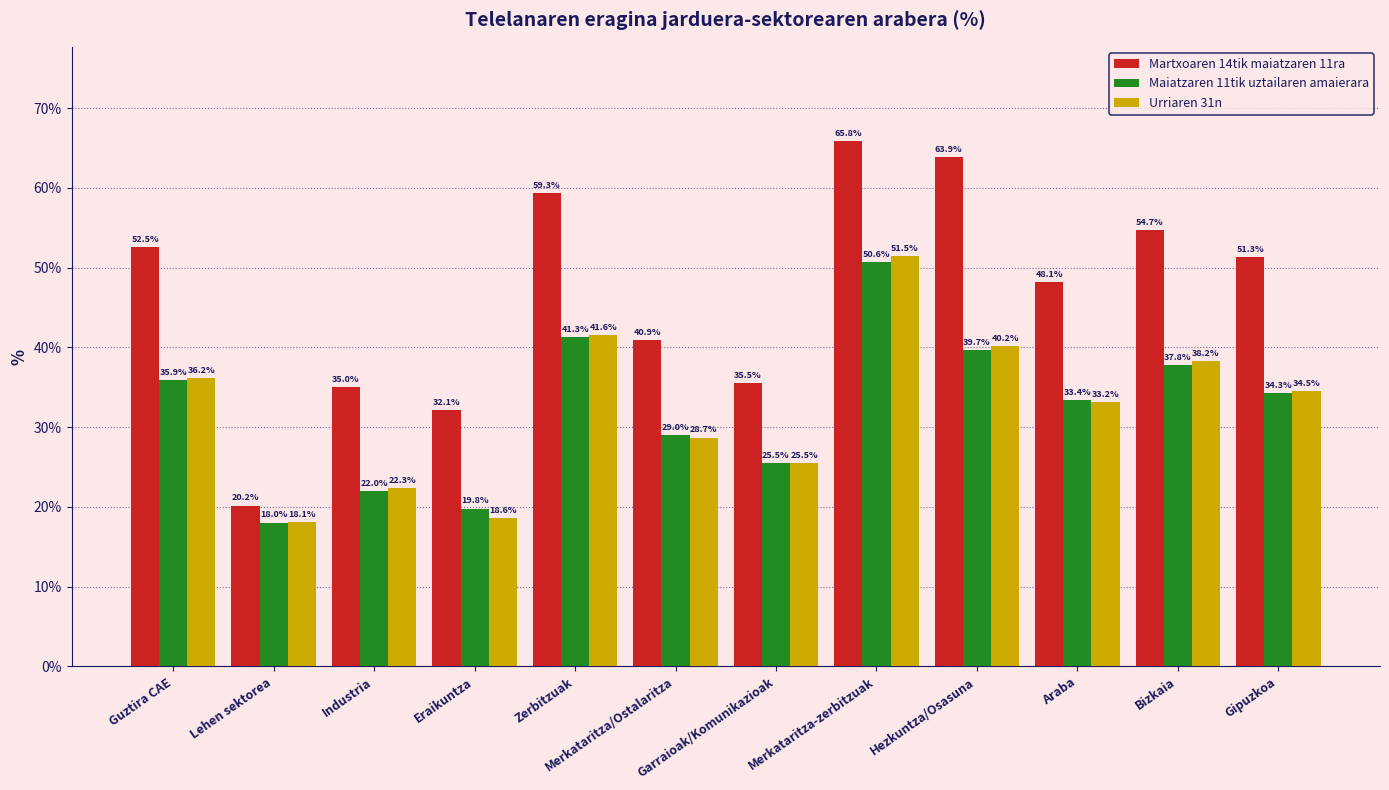

What is the spread (max minus min) of values at Industria?

13.0